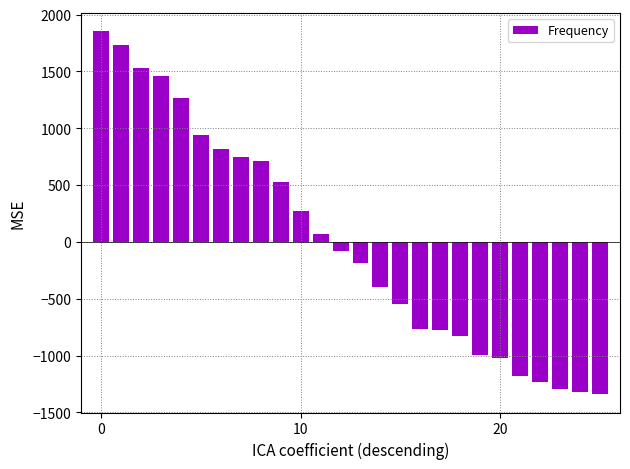

What is the difference between the second highest and minimum values?

3075.0